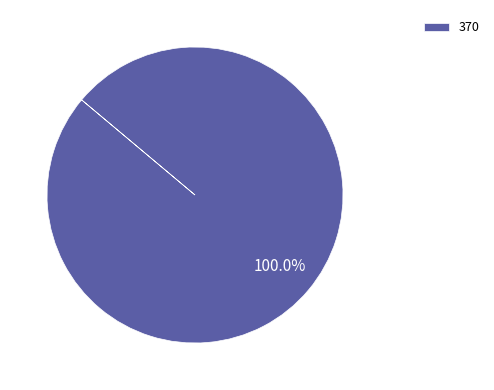

Count the number of slices in the pie.

1